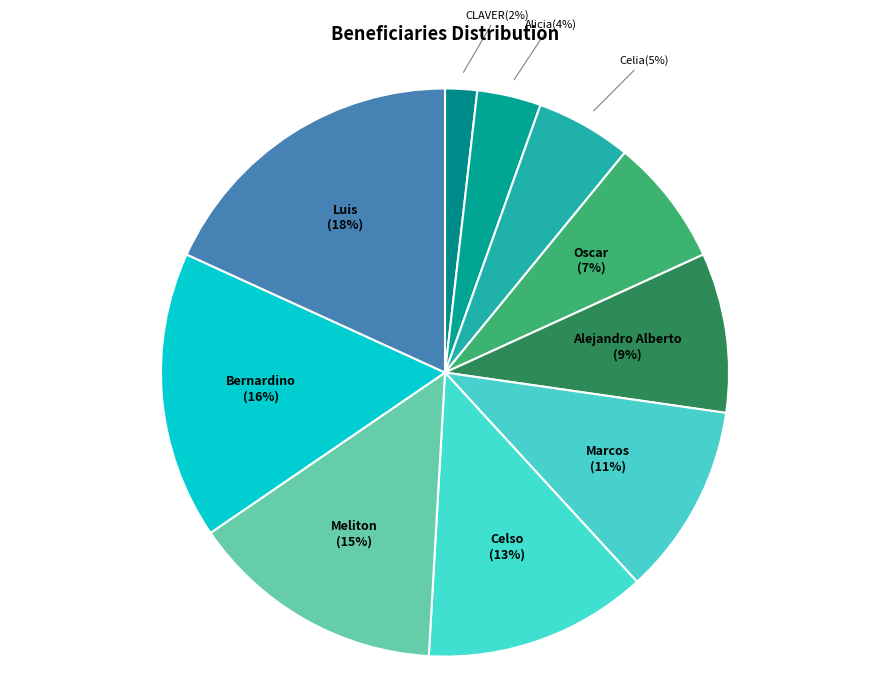

To the nearest percent, what portion does Celia represent?

5%